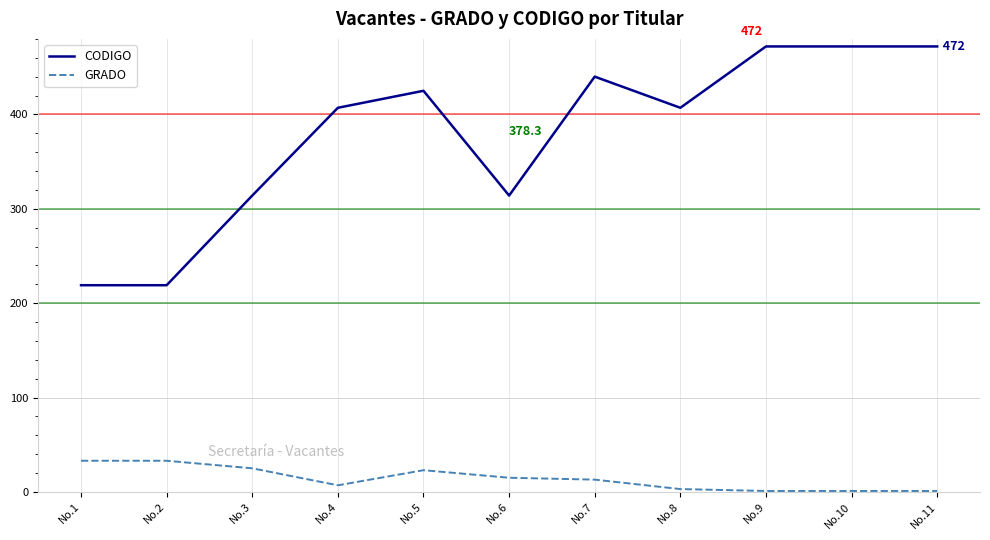

Between No.3 and No.4, which series saw the biggest shift?

CODIGO